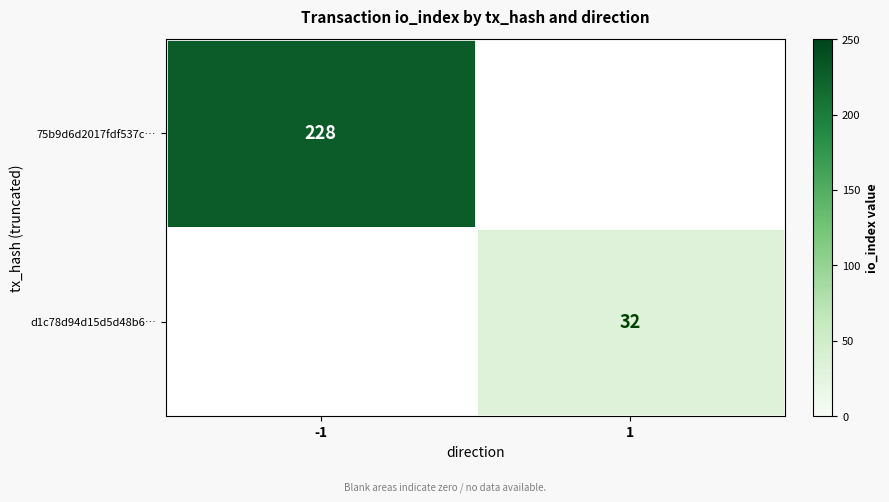

Is the value of 75b9d6d2017fdf537c… at -1 greater than the value of d1c78d94d15d5d48b6… at 1?

Yes